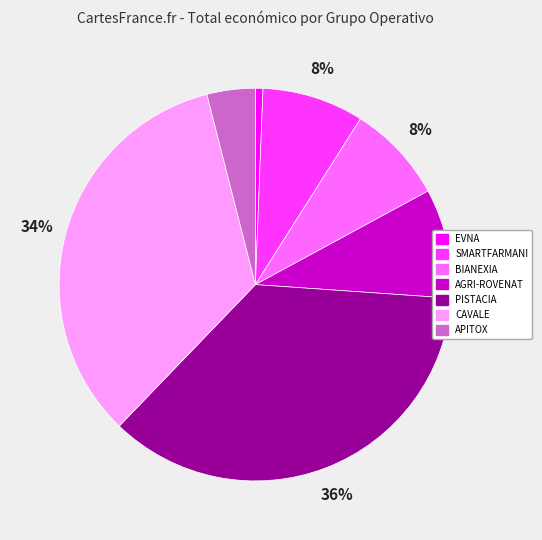

To the nearest percent, what is the difference between the largest and smallest slice percentages?

35%